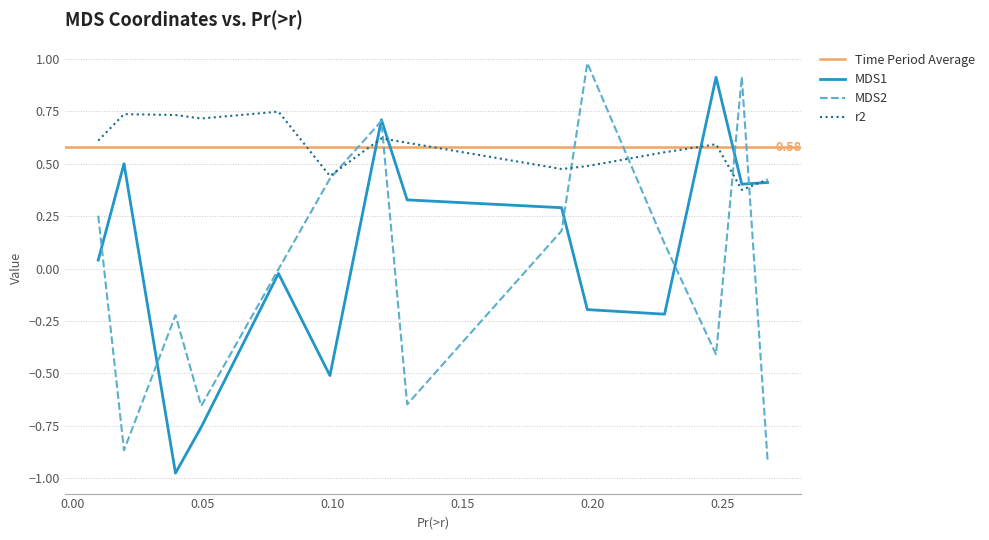

What is the difference between the maximum and second lowest values in the r2 series?

0.4